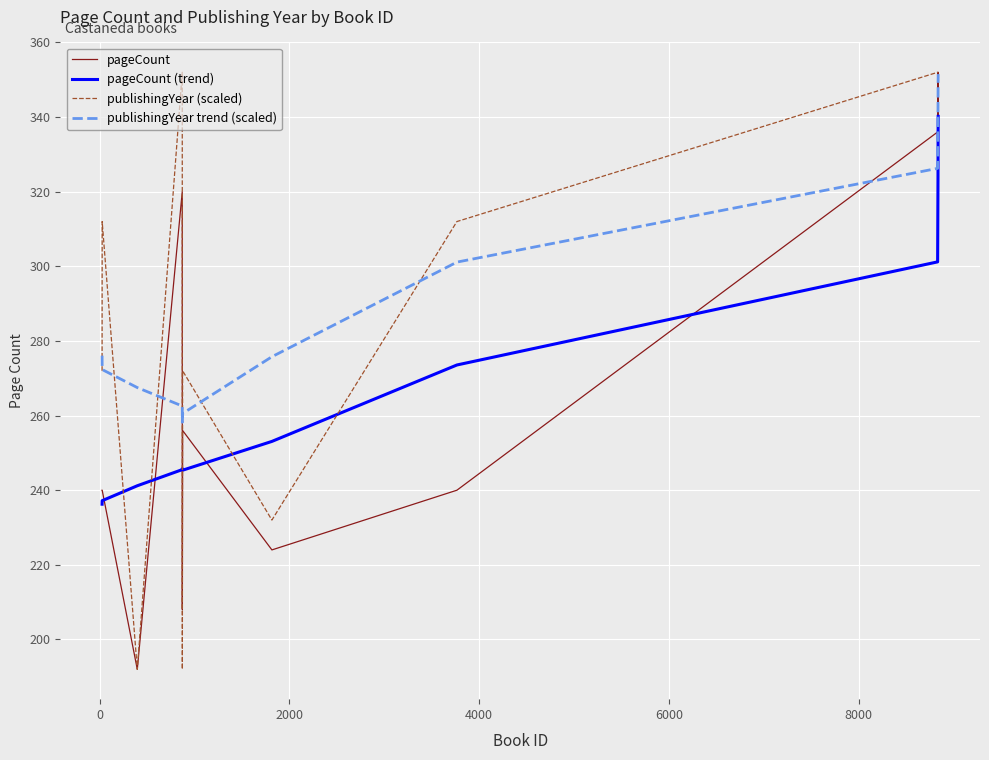

How many values in the pageCount (trend) series exceed 253?

6